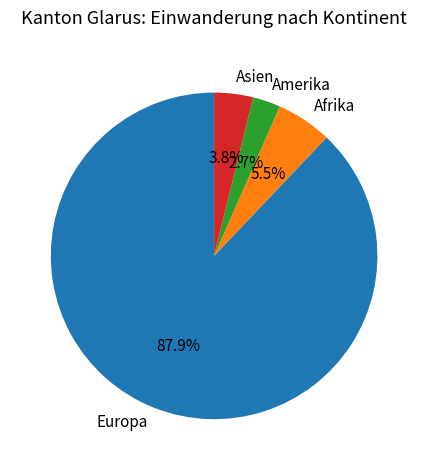

Which slice is the smallest?

Amerika